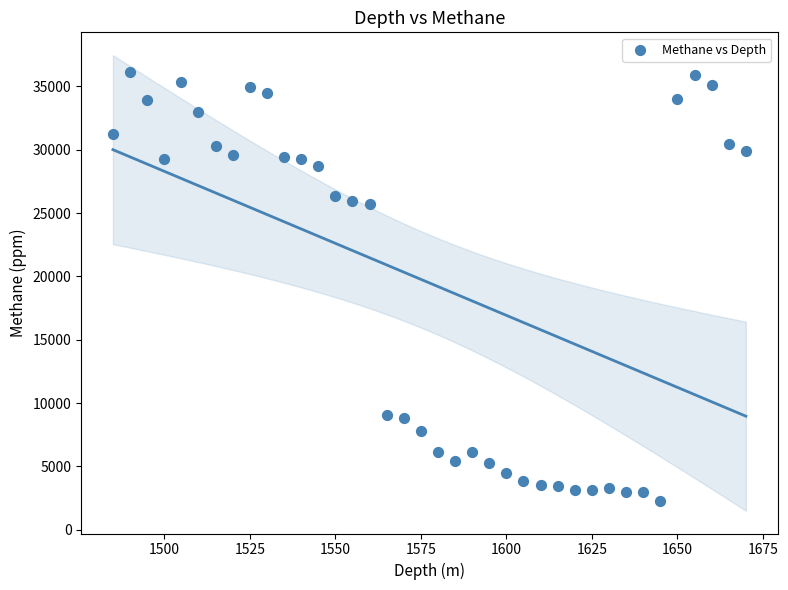

What is the range of X values (max minus min)?

185.0